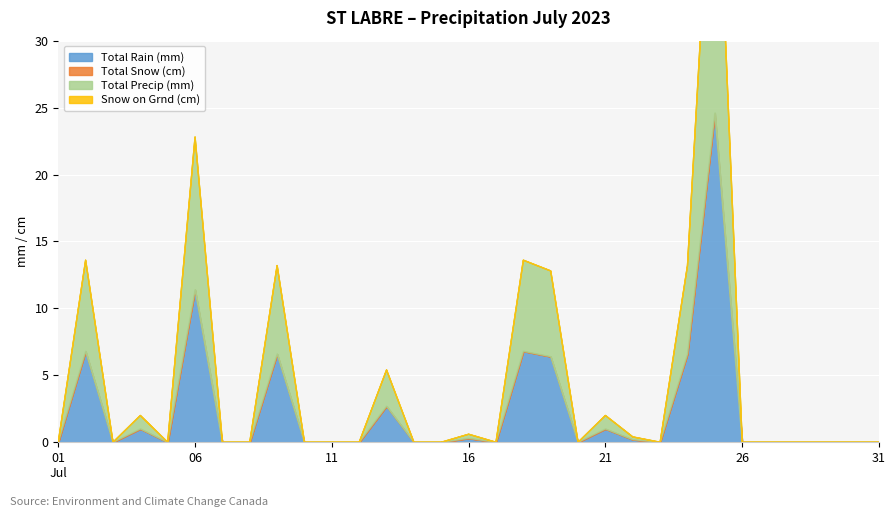

Which series has the largest total across all categories?

Total Rain (mm)